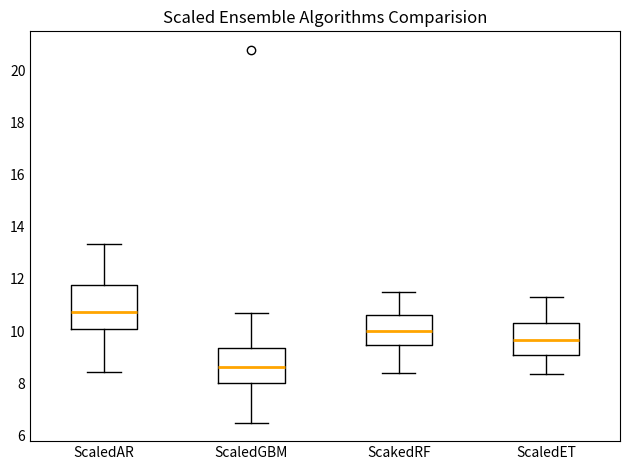

Where does the median line of the box for ScaledGBM sit on the y-axis? The values are not printed on the chart, so give them approximately, as read against the axis.

8.6